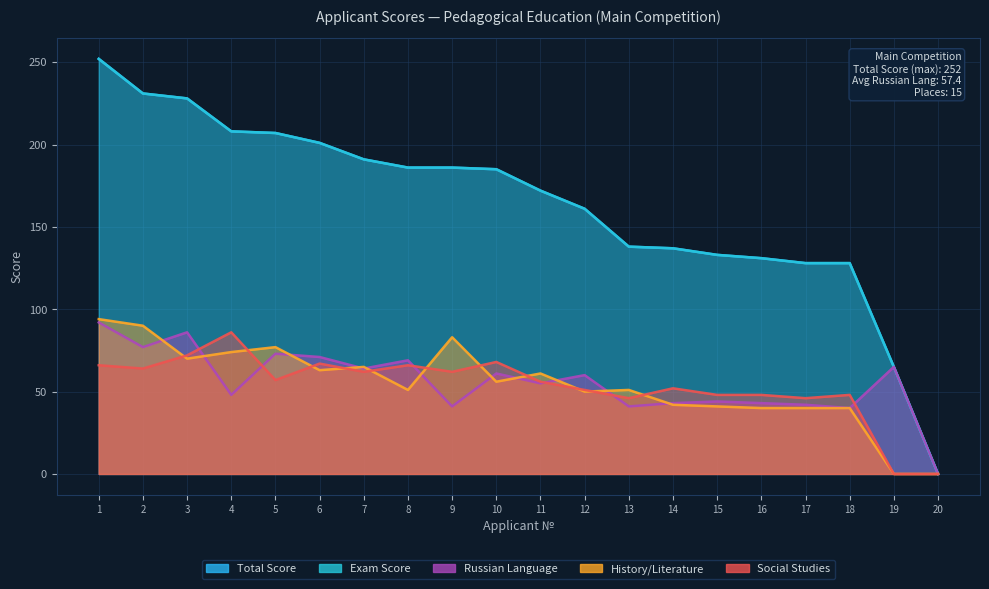

Reading left to right, extract all data points from this chart.

Total Score: 1=252	2=231	3=228	4=208	5=207	6=201	7=191	8=186	9=186	10=185	11=172	12=161	13=138	14=137	15=133	16=131	17=128	18=128	19=65	20=0
Exam Score: 1=252	2=231	3=228	4=208	5=207	6=201	7=191	8=186	9=186	10=185	11=172	12=161	13=138	14=137	15=133	16=131	17=128	18=128	19=65	20=0
Russian Language: 1=92	2=77	3=86	4=48	5=73	6=71	7=64	8=69	9=41	10=61	11=55	12=60	13=41	14=43	15=44	16=43	17=42	18=40	19=65	20=0
History/Literature: 1=94	2=90	3=70	4=74	5=77	6=63	7=65	8=51	9=83	10=56	11=61	12=50	13=51	14=42	15=41	16=40	17=40	18=40	19=0	20=0
Social Studies: 1=66	2=64	3=72	4=86	5=57	6=67	7=62	8=66	9=62	10=68	11=56	12=51	13=46	14=52	15=48	16=48	17=46	18=48	19=0	20=0